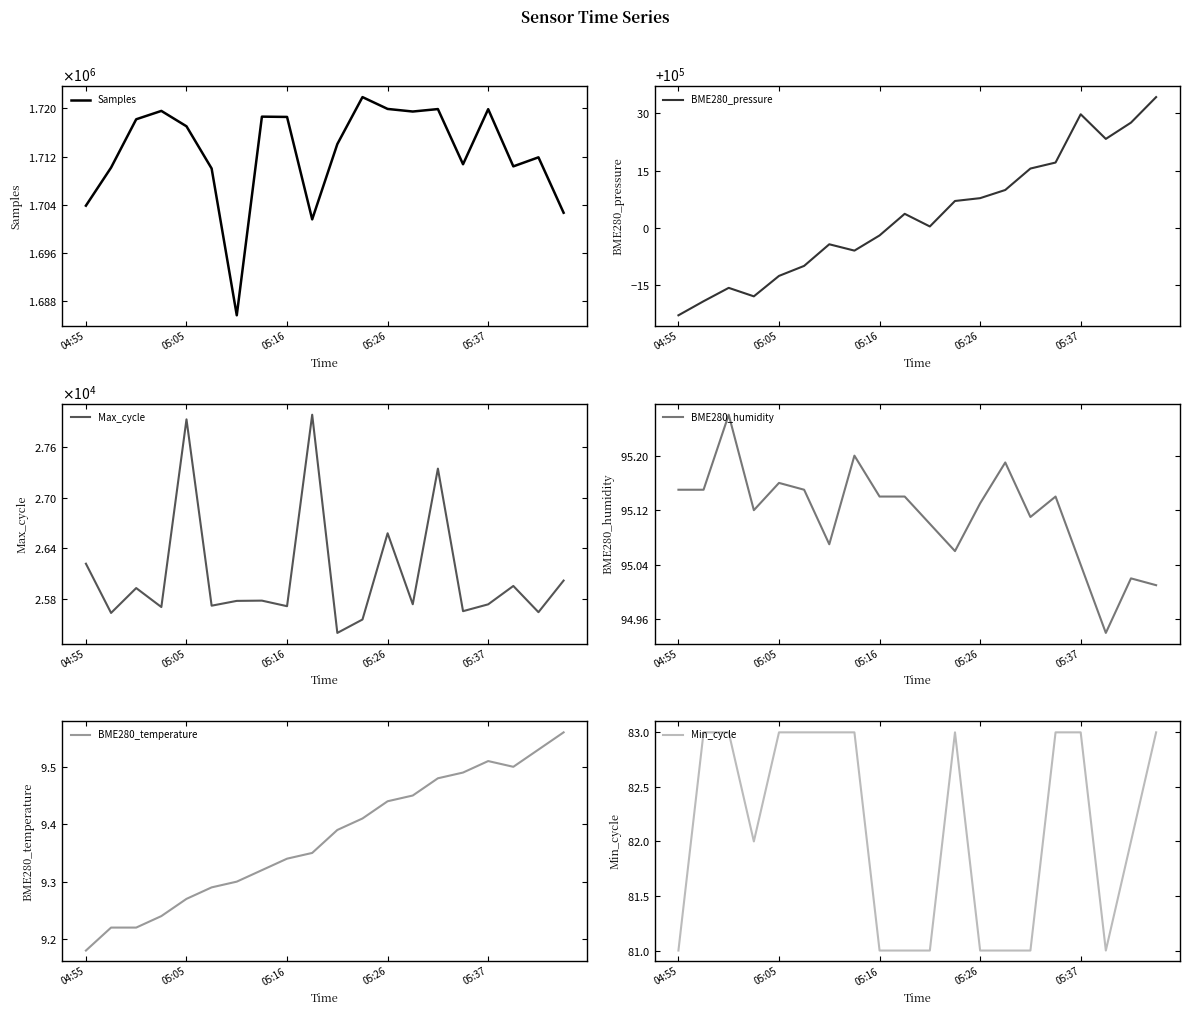

Does the chart have visible grid lines?

No